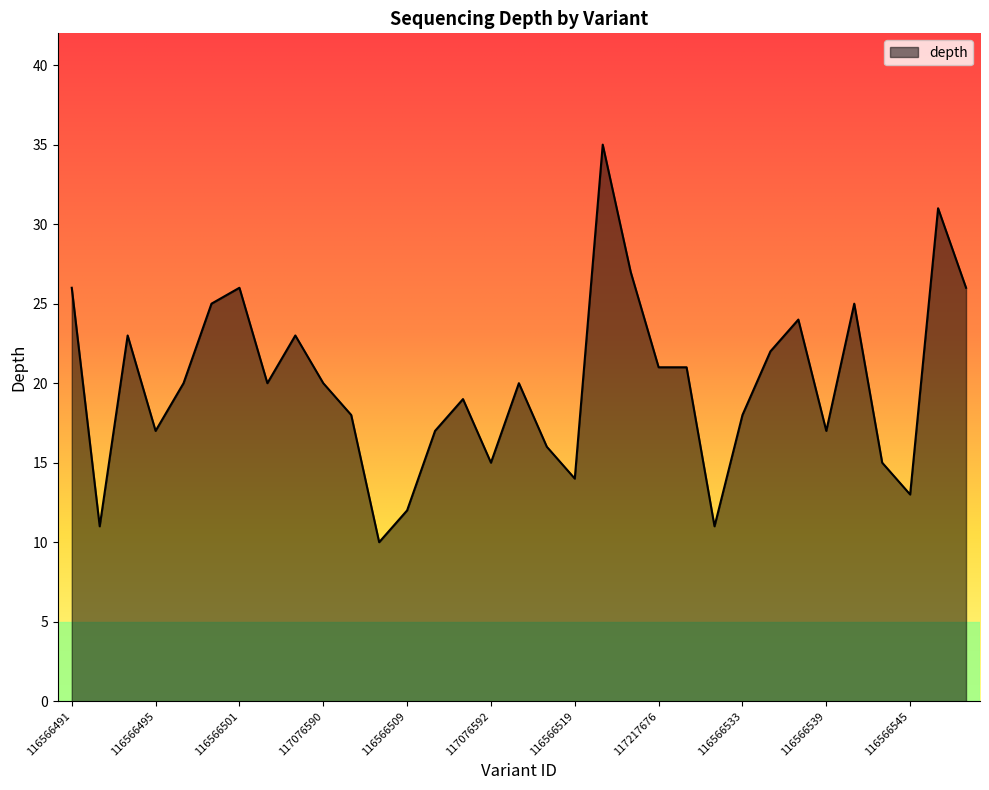

What is the difference between the maximum and minimum values?

25